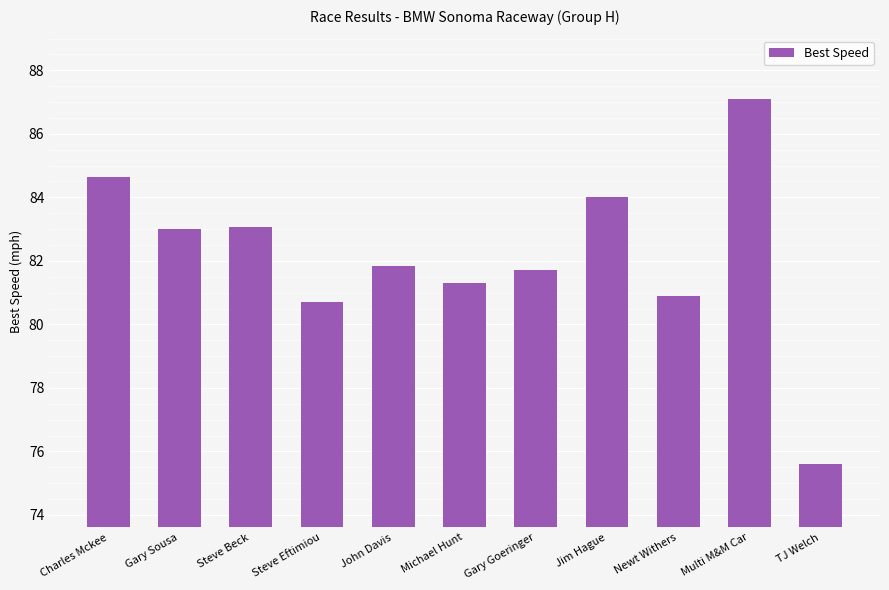

How many bars are there in total?

11